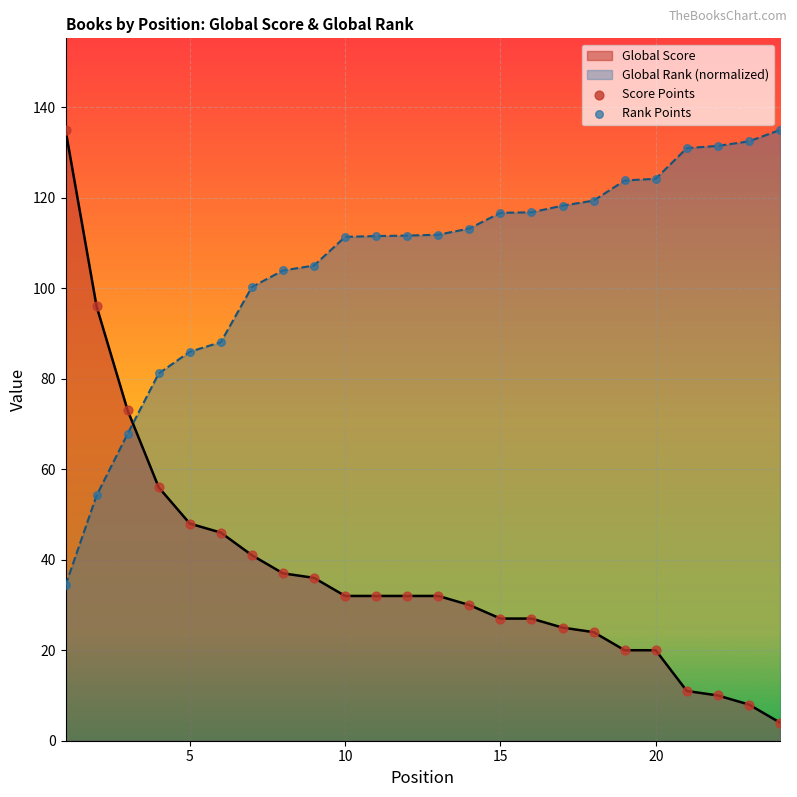

What is the total value across all series at 20?

144.2